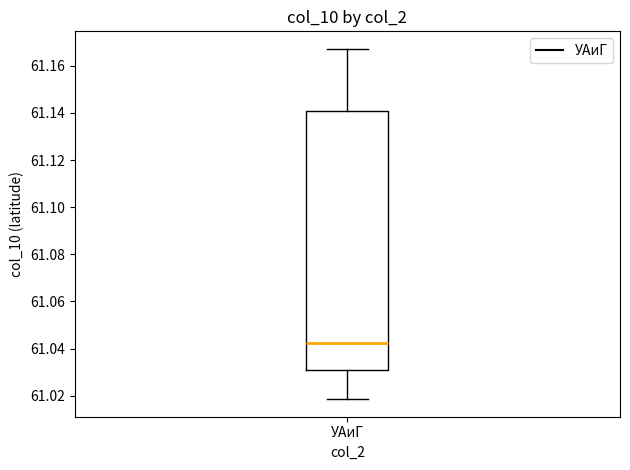

Transcribe this box plot: give where the median line is, the range the box spans, and where the two whiskers end, as read against the y-axis. The values are not printed on the chart, so give them approximately, as read against the axis.

median 61.042, box 61.032 to 61.140, whiskers 61.018 to 61.168